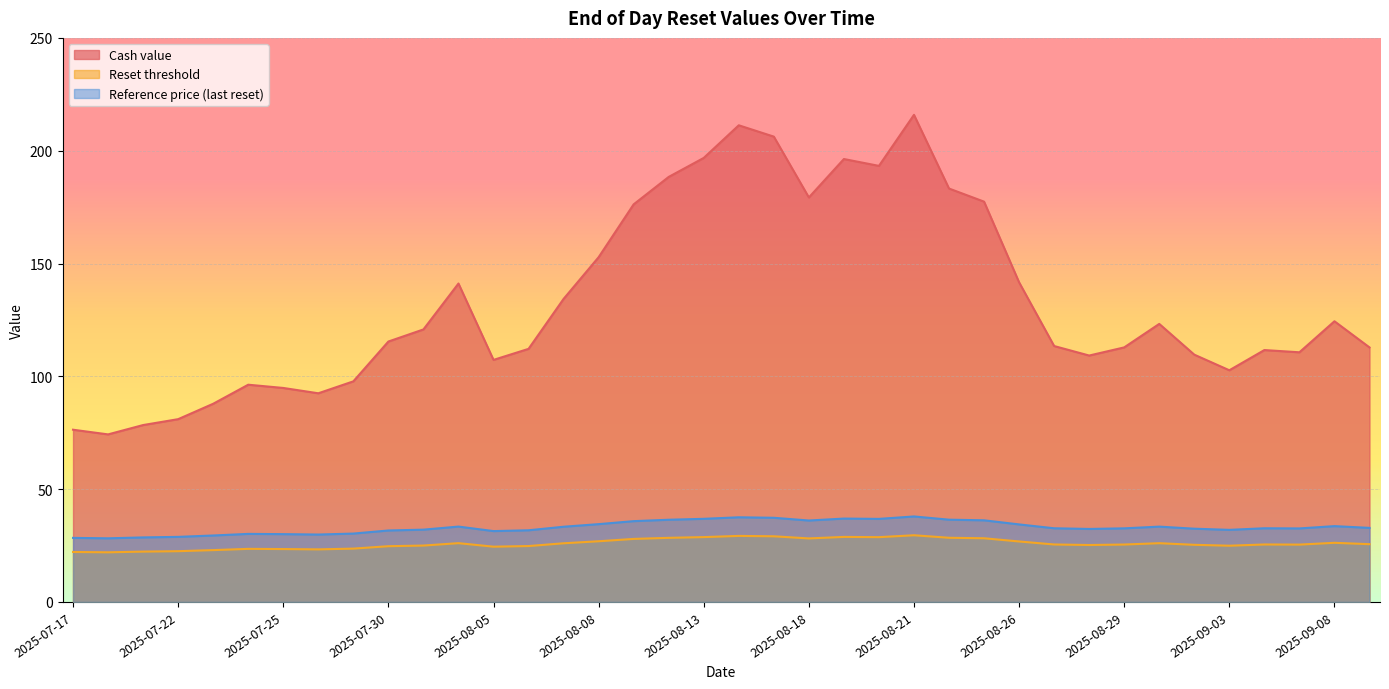

At how many categories does at least one series exceed 166?

11